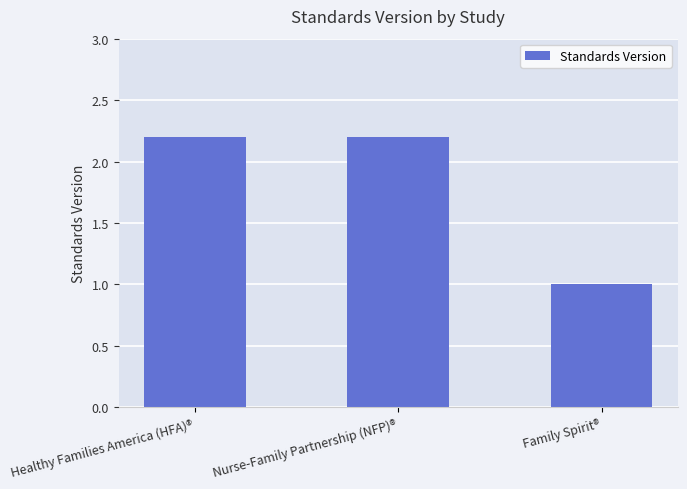

Is it true that the value at Family Spirit® is 0.4?

False